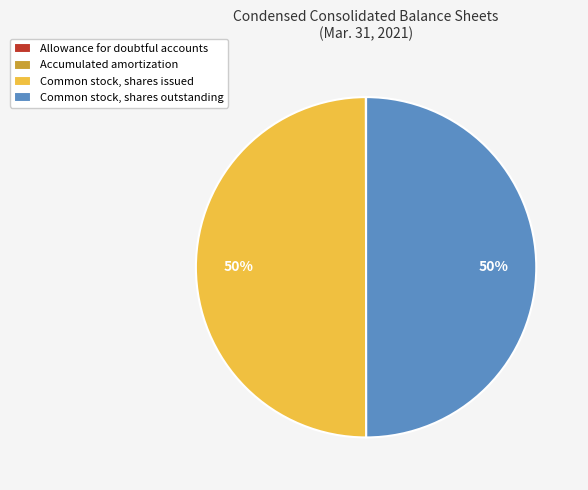

To the nearest percent, what is the average slice percentage?

25%